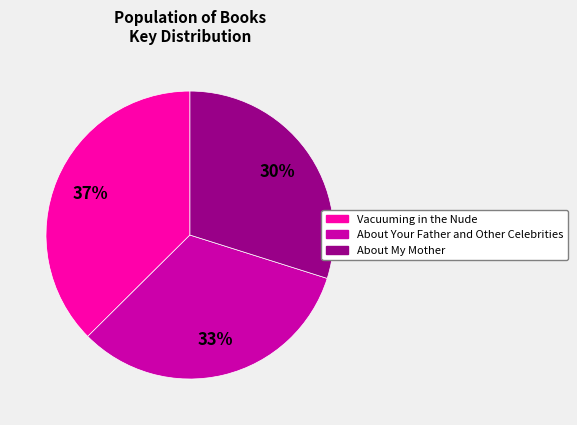

What is the smallest slice in the pie chart?

About My Mother